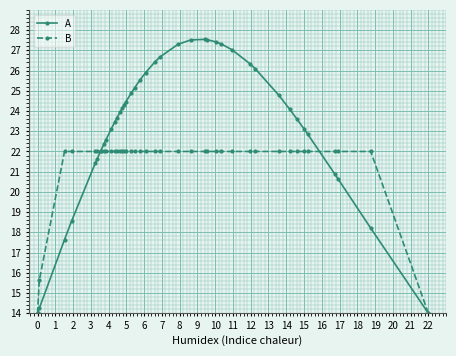

List the series in order of their peak value, lowest first.

B, A